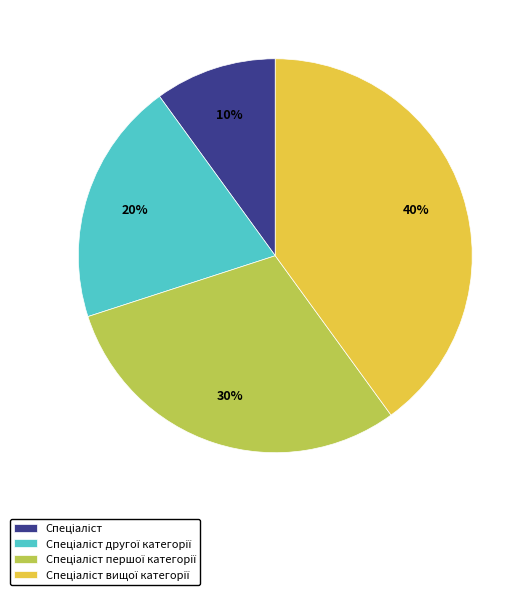

Is there a majority slice in this chart?

No